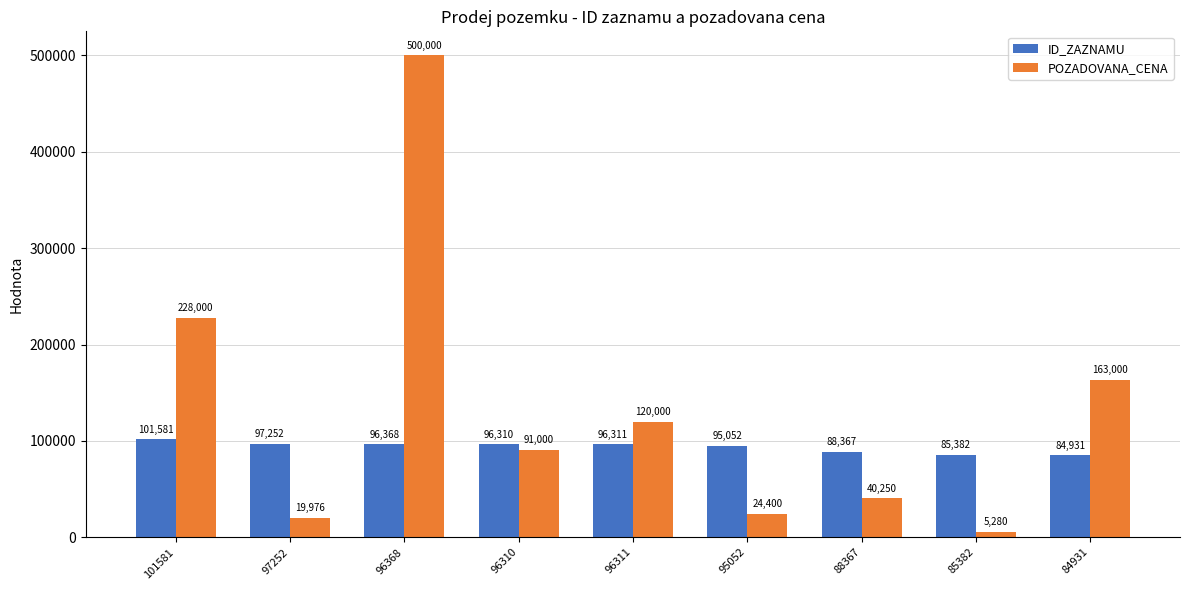

What are all the series names shown in the legend?

ID_ZAZNAMU, POZADOVANA_CENA